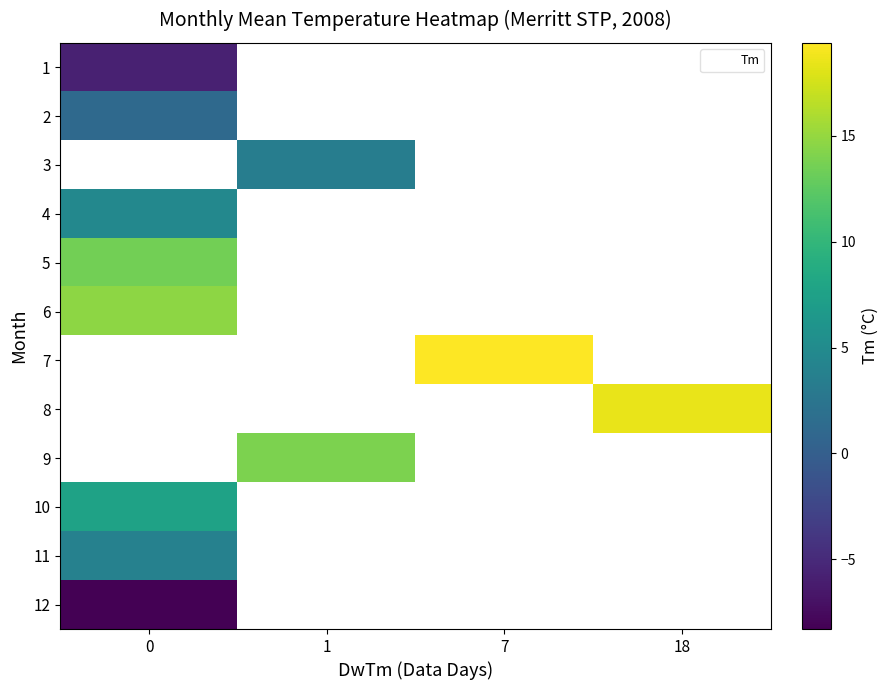

How many data points in row_6 are above 19?

1